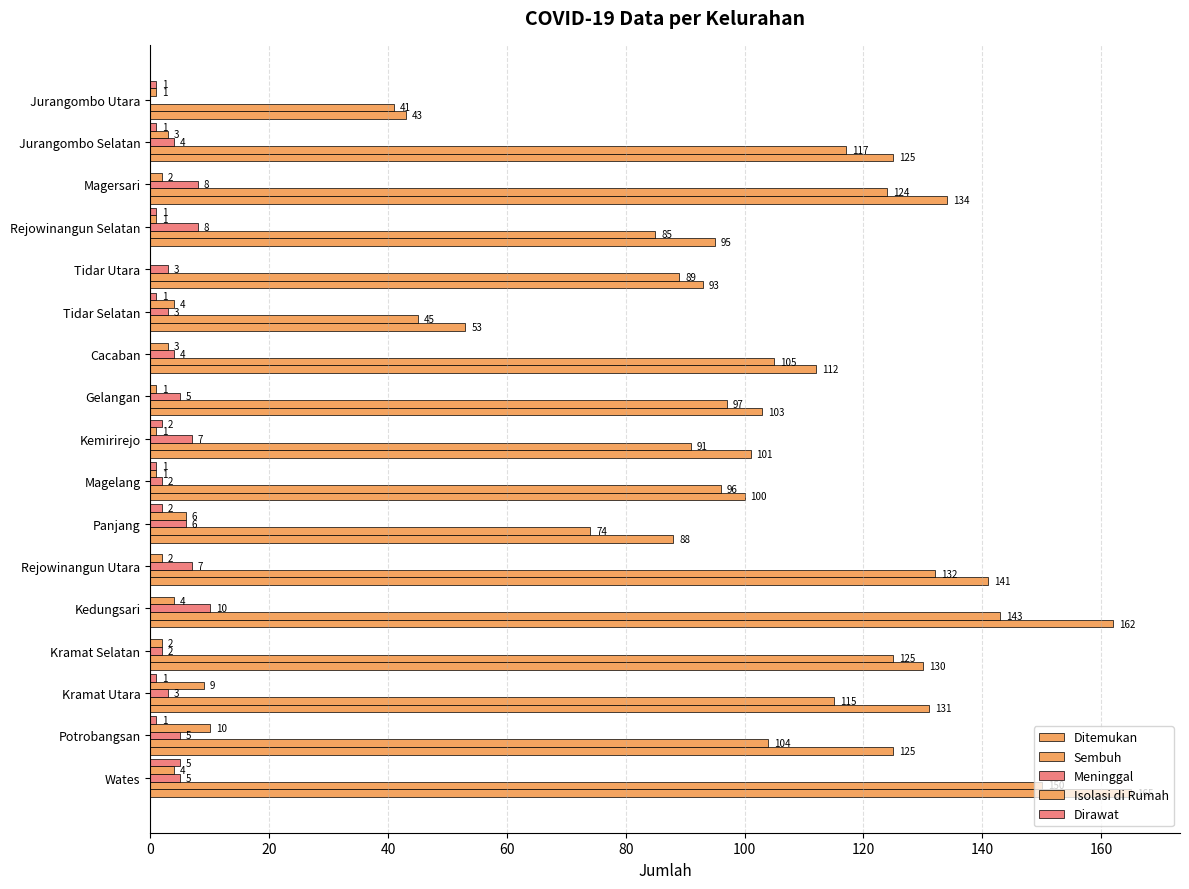

Count the number of categories in the chart.

17